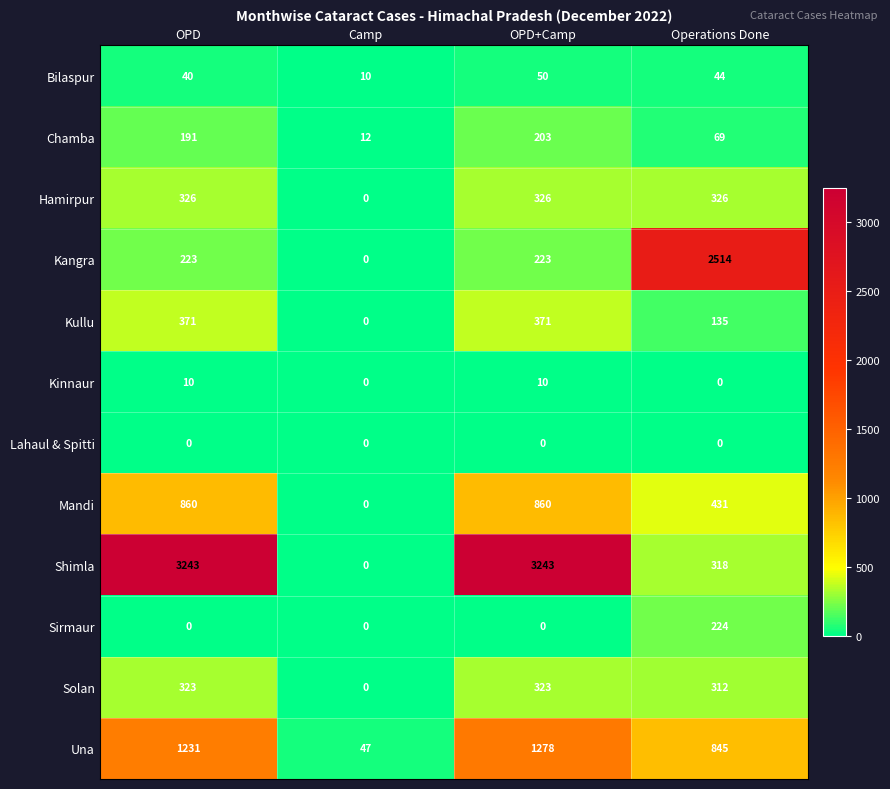

List the series in order of their peak value, lowest first.

Lahaul & Spitti, Kinnaur, Bilaspur, Chamba, Sirmaur, Solan, Hamirpur, Kullu, Mandi, Una, Kangra, Shimla